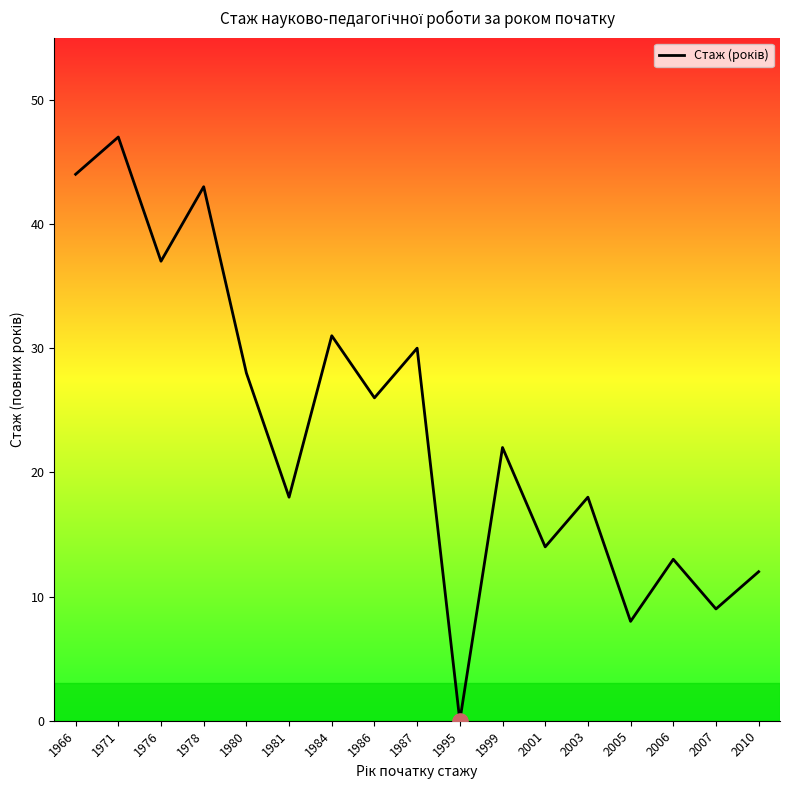

Which has a higher value, 1981 or 1976?

1976